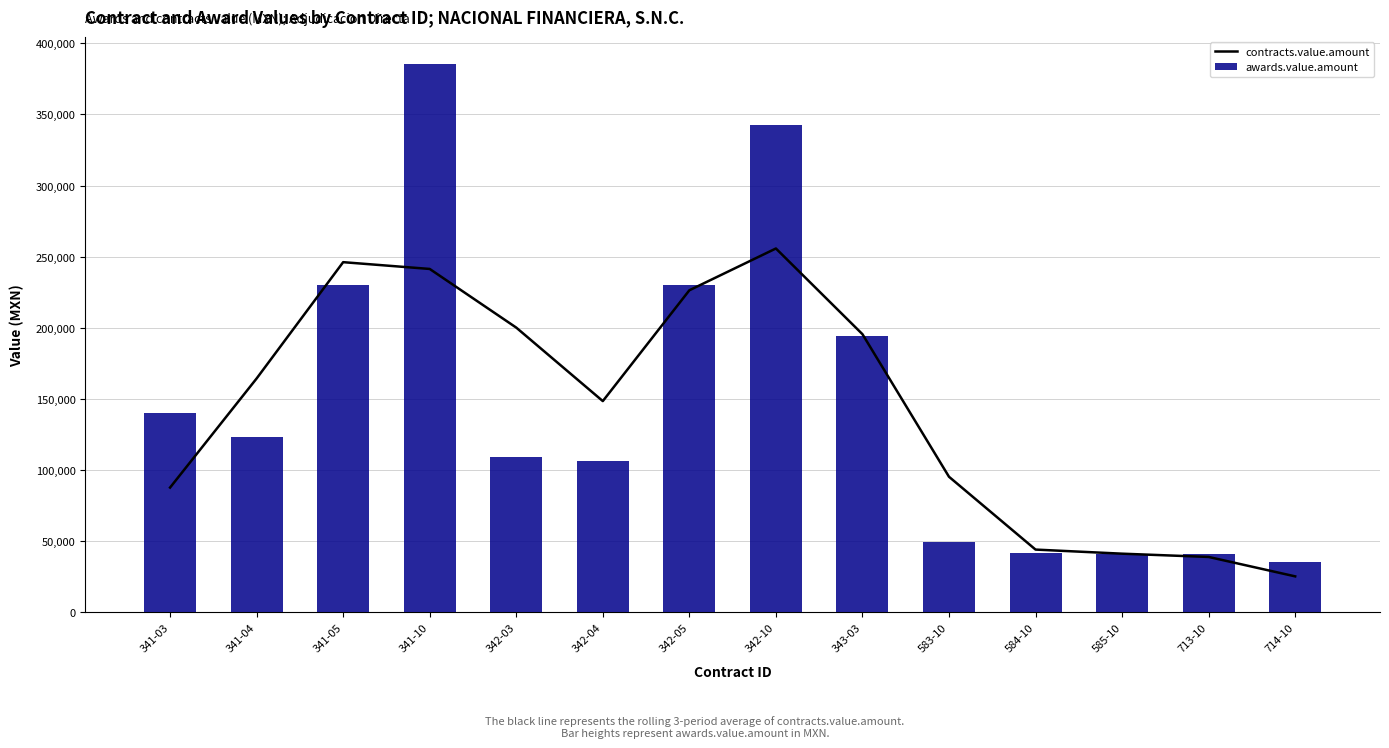

The value of awards.value.amount at 585-10 is 71652.1. True or false?

False